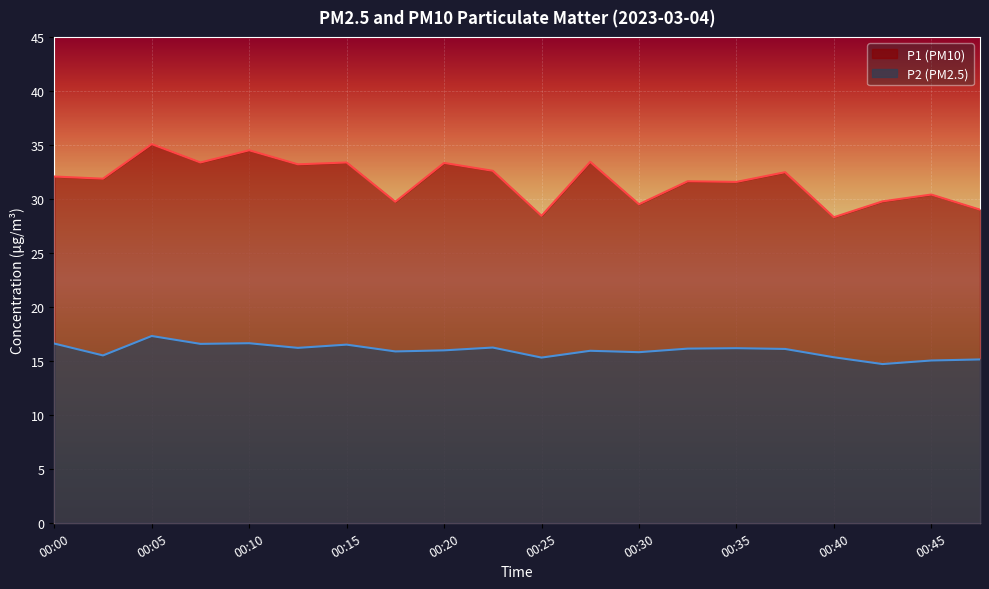

Between 00:00 and 00:15, which series saw the biggest shift?

P1 (PM10)